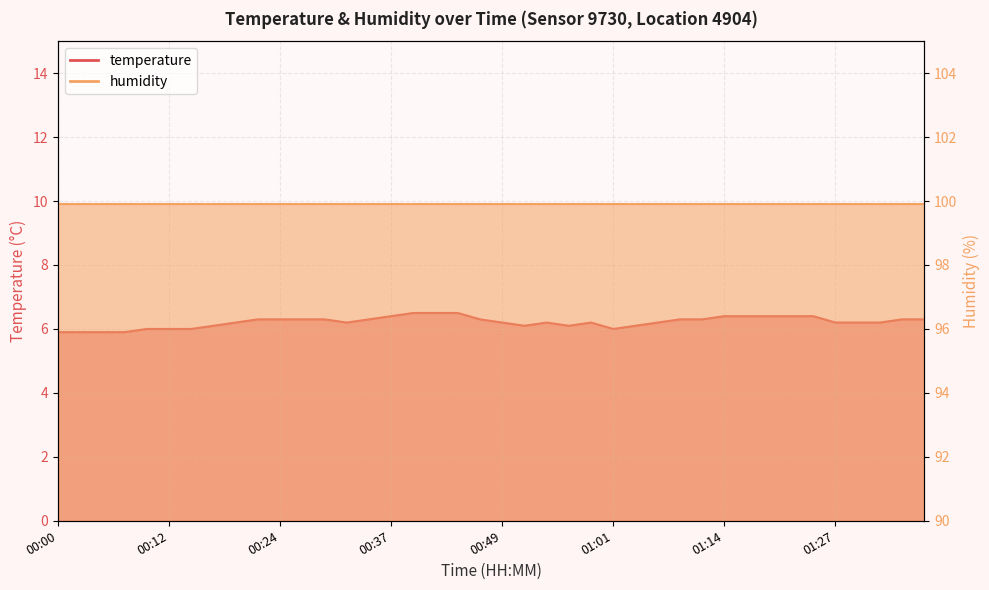

What position from the left is 01:17?

32